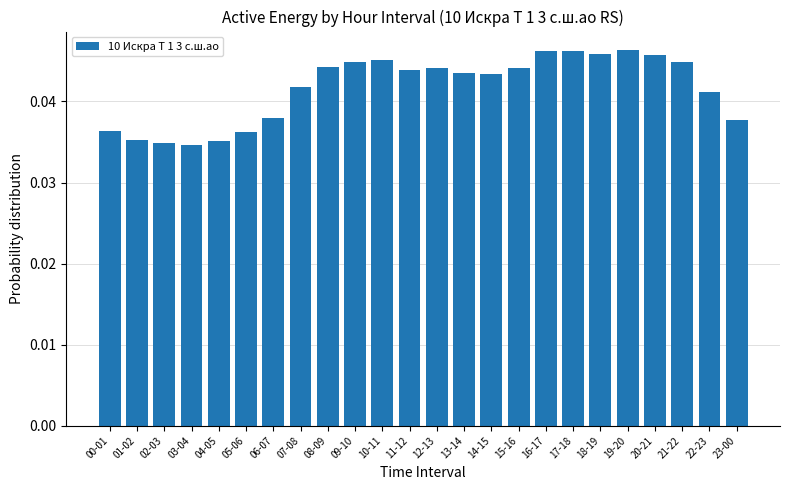

What is the label of the 1st bar from the left?

00-01